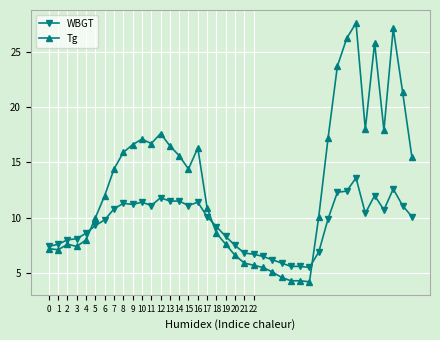

Does the chart display data point markers on the line(s)?

Yes